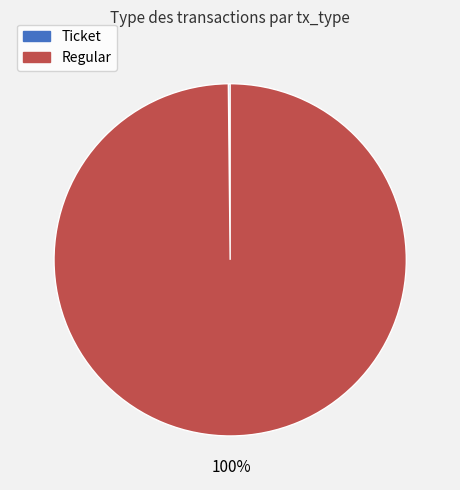

To the nearest percent, what is the average slice percentage?

50%